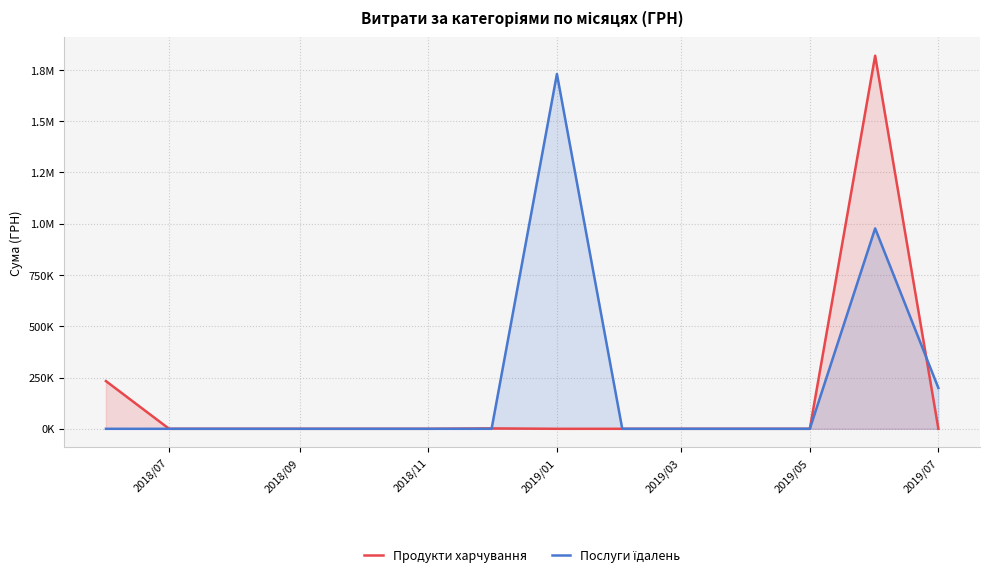

In Послуги їдалень, how many points are higher than both neighbors (excluding endpoints)?

2